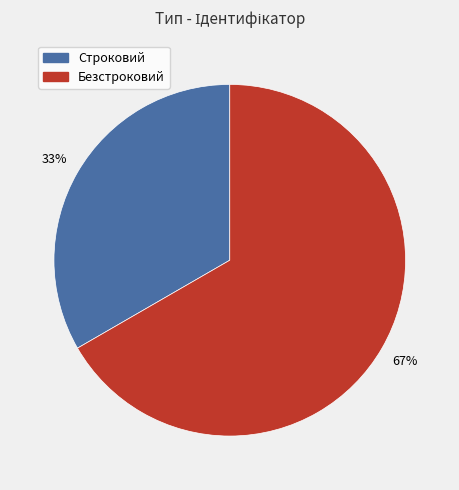

Do Строковий and Безстроковий together represent more than half of the pie?

Yes